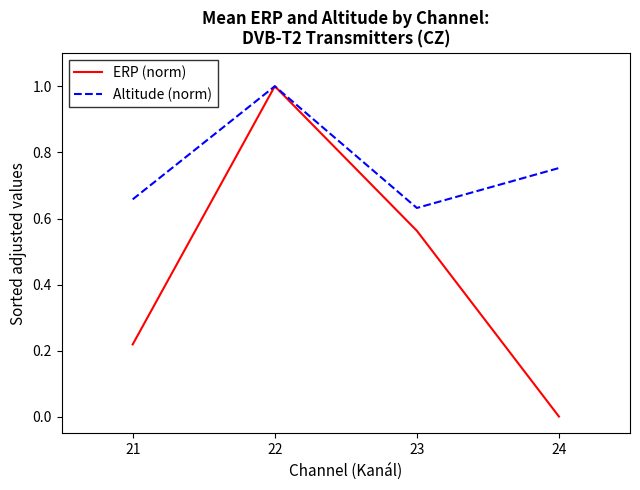

What are all the series names shown in the legend?

ERP (norm), Altitude (norm)